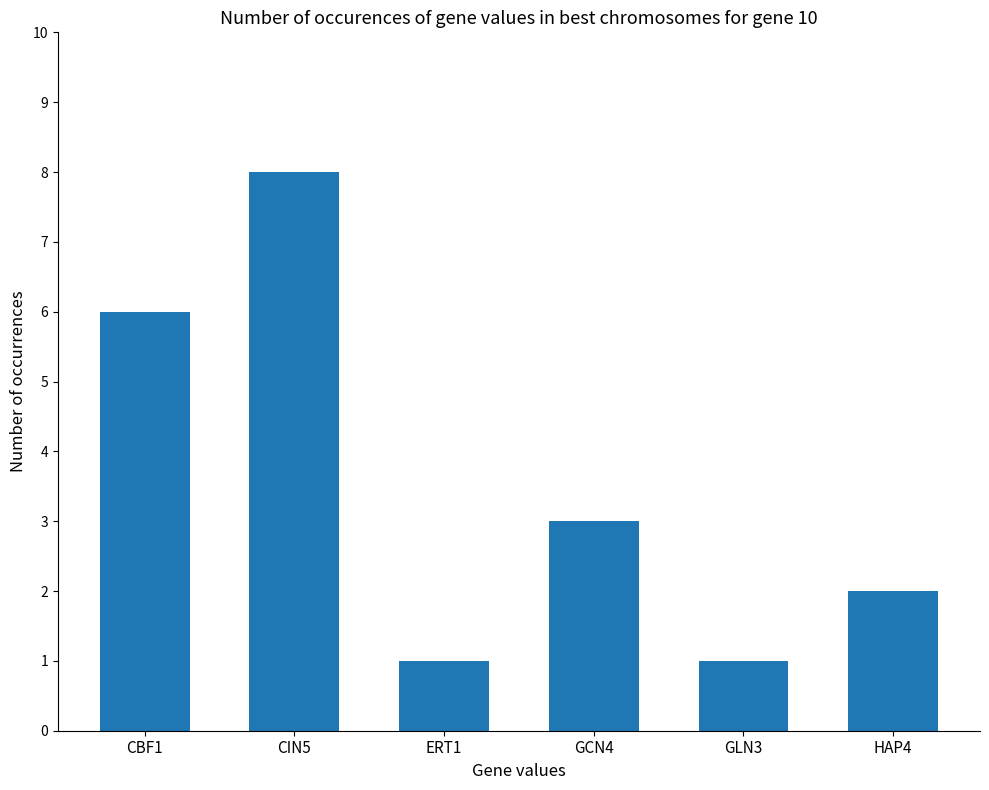

At which label is the value closest to 4?

GCN4